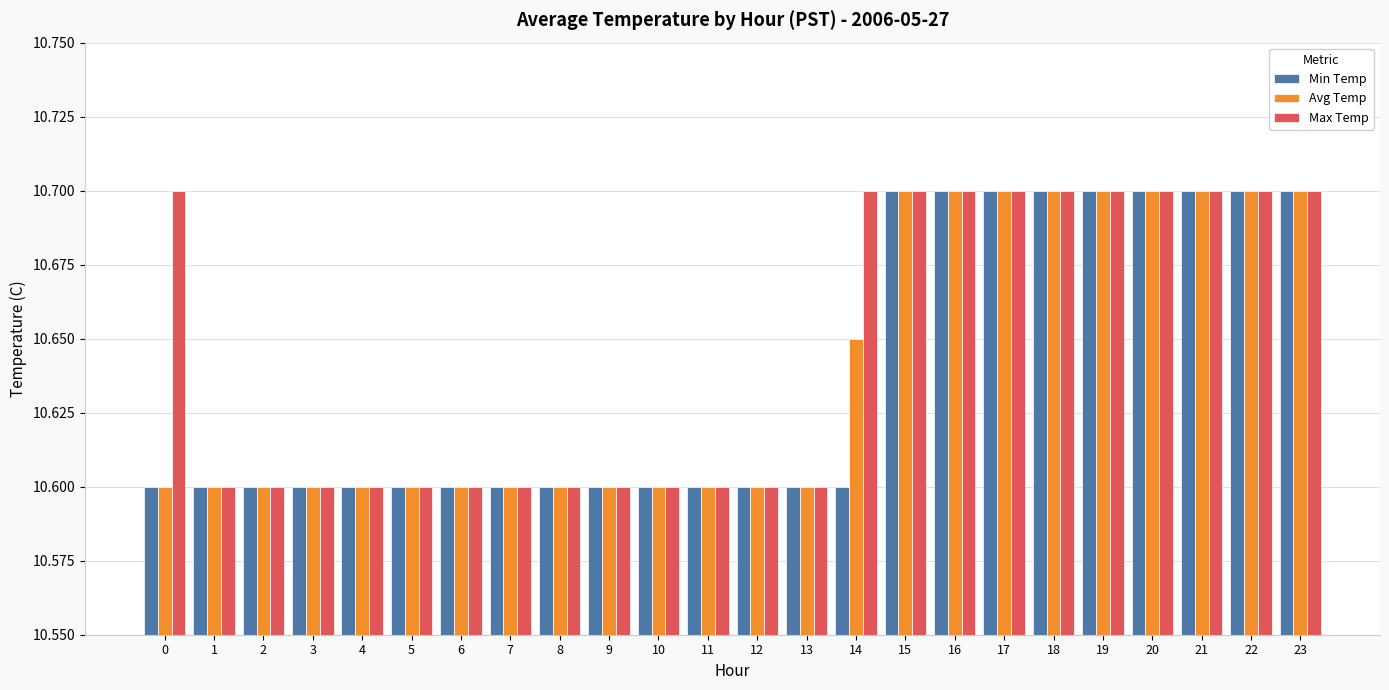

The Min Temp series shows 10.7 at 20. True or false?

True